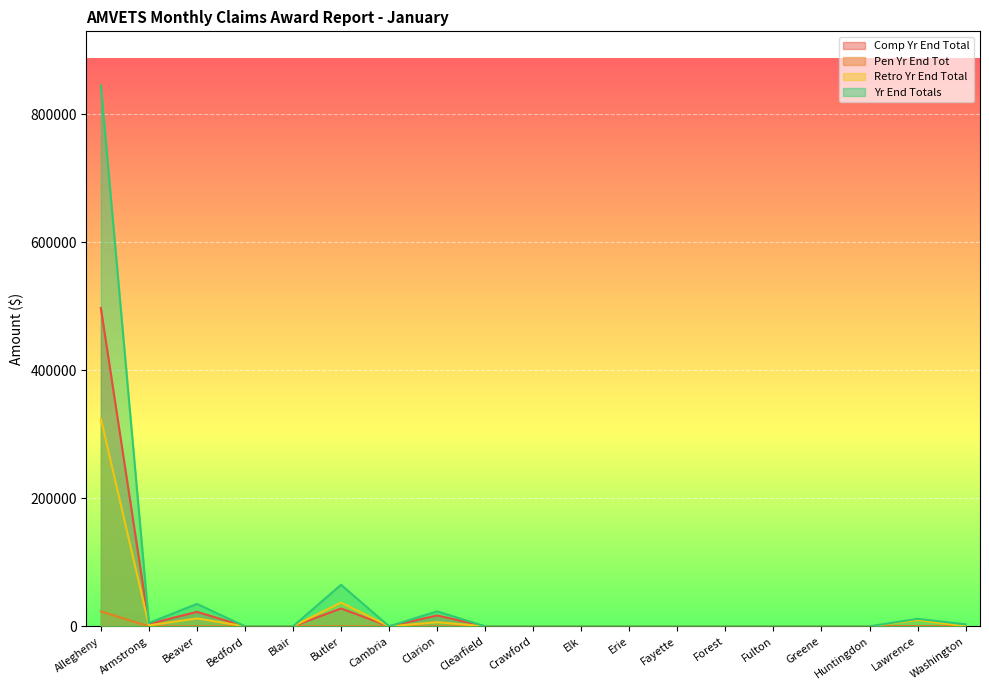

Reading left to right, list all the values displayed in this chart.

Comp Yr End Total: 497450.0	3705.0	22646.2	0.0	0.0	27853.5	0.0	16978.2	0.0	0.0	0.0	0.0	0.0	0.0	0.0	0.0	0.0	0.0	0.0
Pen Yr End Tot: 23297.4	0.0	0.0	0.0	0.0	0.0	0.0	0.0	0.0	0.0	0.0	0.0	0.0	0.0	0.0	0.0	0.0	0.0	0.0
Retro Yr End Total: 324432.5	1472.0	12345.0	0.0	0.0	37033.8	0.0	6455.2	0.0	0.0	0.0	0.0	0.0	0.0	0.0	0.0	0.0	9816.0	0.0
Yr End Totals: 845179.8	5177.0	34991.3	0.0	0.0	64887.4	0.0	23433.4	0.0	0.0	0.0	0.0	0.0	0.0	0.0	0.0	0.0	11700.0	3109.0